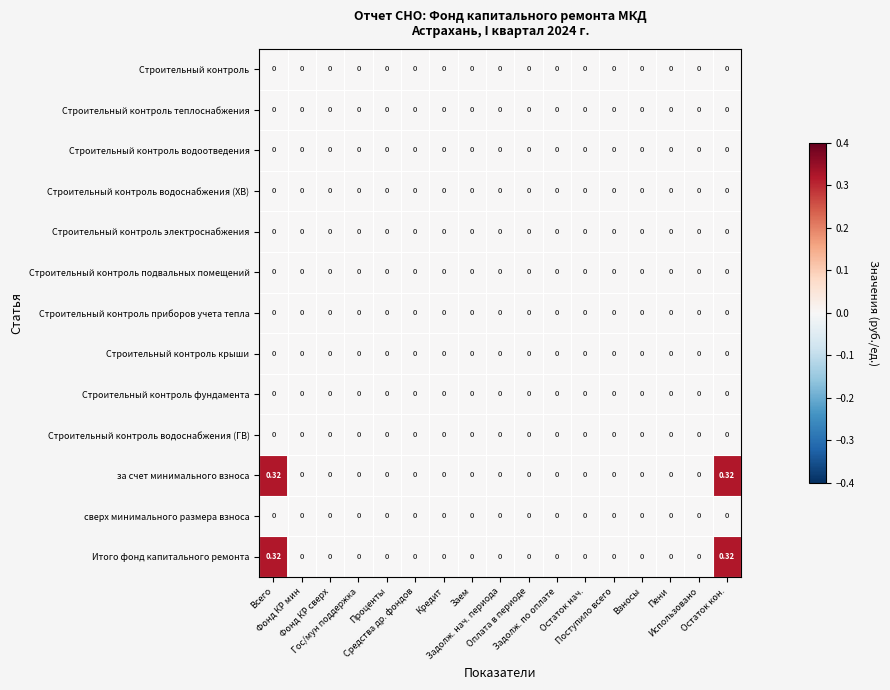

Rank the series at Фонд КР сверх from highest to lowest value.

Строительный контроль, Строительный контроль теплоснабжения, Строительный контроль водоотведения, Строительный контроль водоснабжения (ХВ), Строительный контроль электроснабжения, Строительный контроль подвальных помещений, Строительный контроль приборов учета тепла, Строительный контроль крыши, Строительный контроль фундамента, Строительный контроль водоснабжения (ГВ), за счет минимального взноса, сверх минимального размера взноса, Итого фонд капитального ремонта